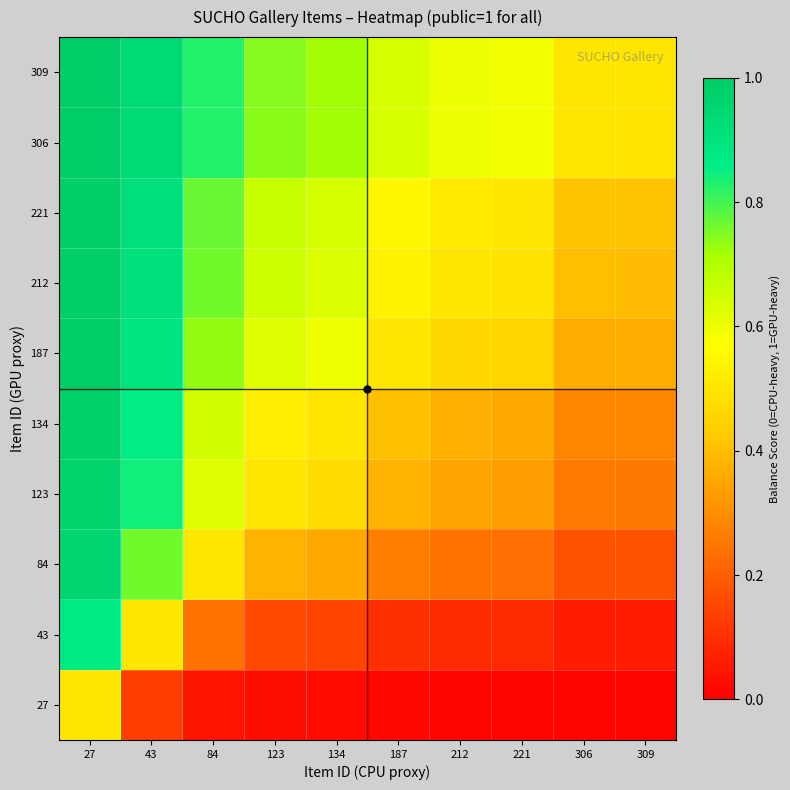

What is the difference between the highest and lowest values at 187?

0.6